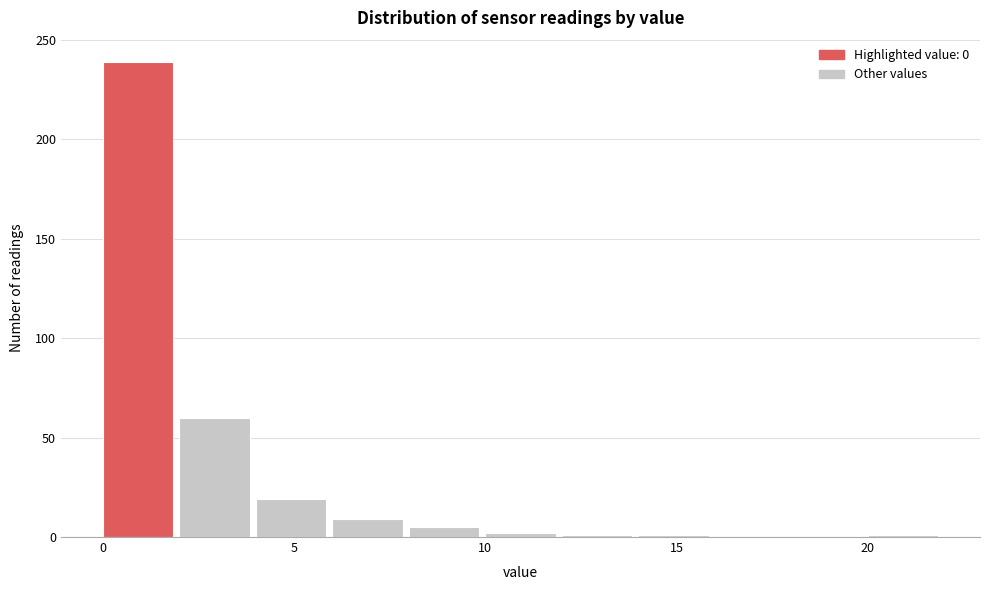

Which range on the x-axis has the tallest bar?

0 to 2